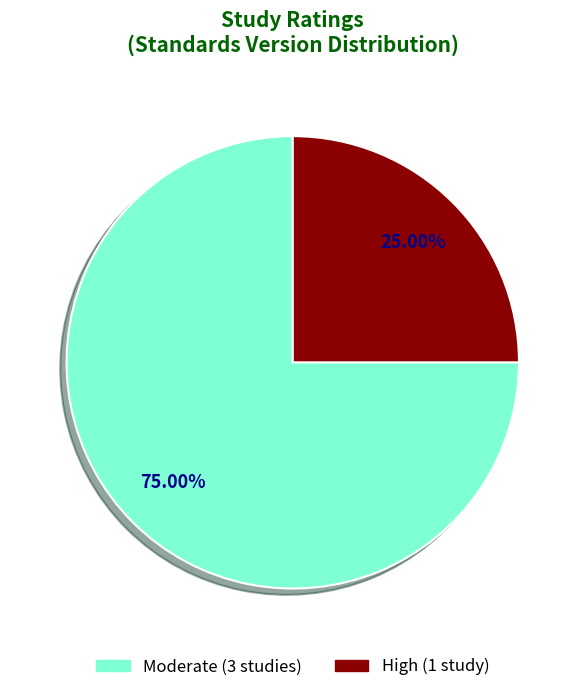

Does any single category account for the majority?

Yes